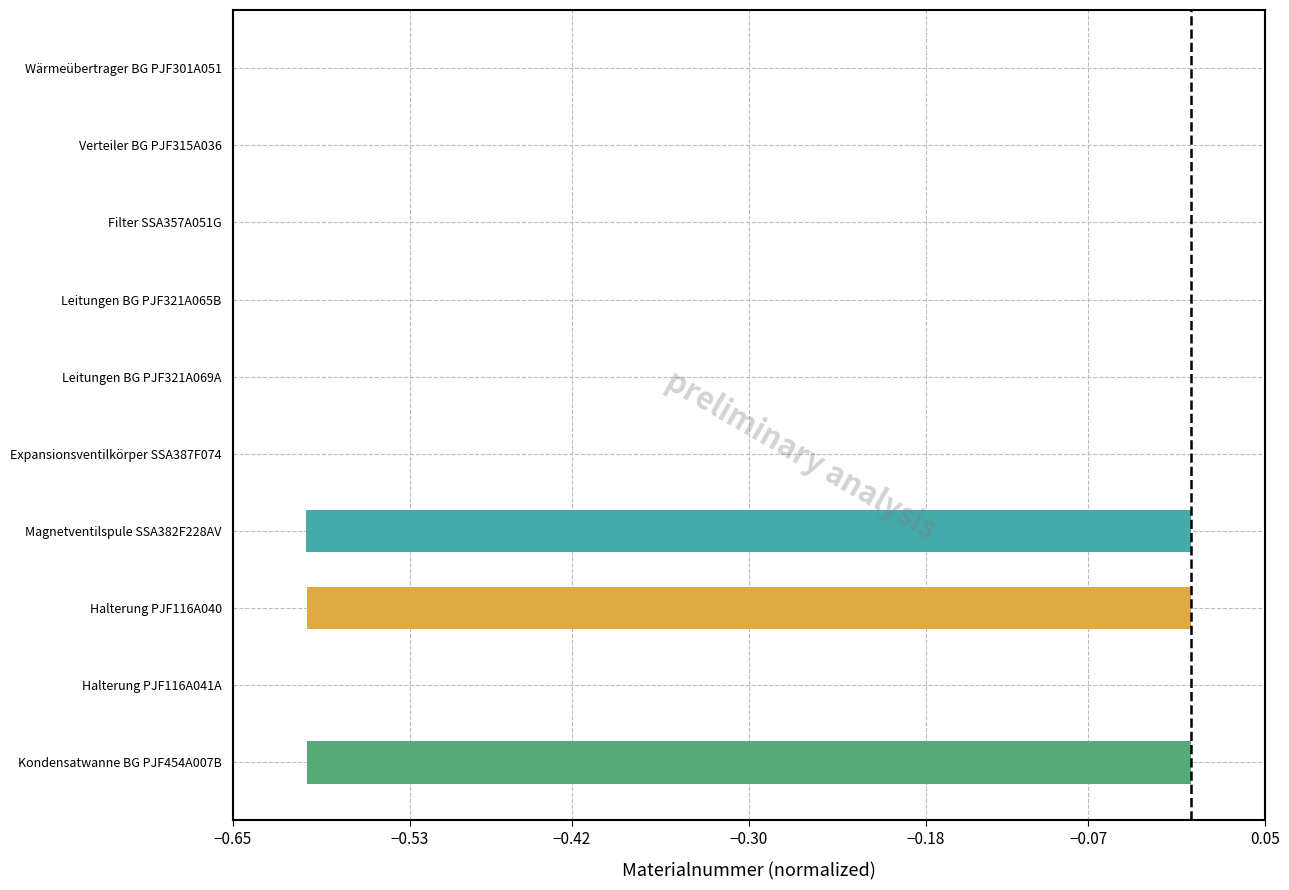

What is the sum of all values?

-1.8